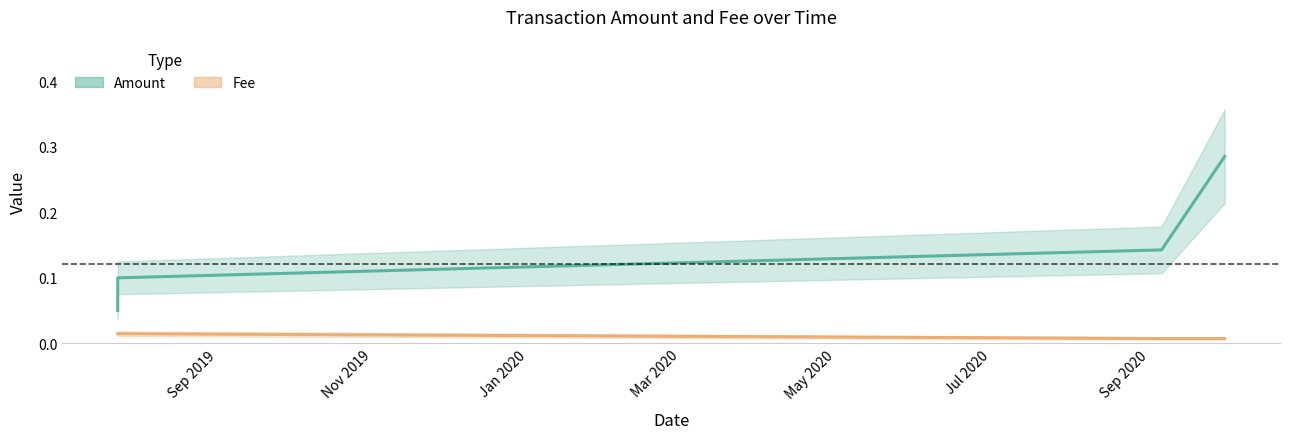

Between Sep 2019 and Jan 2020, which series saw the biggest shift?

Amount